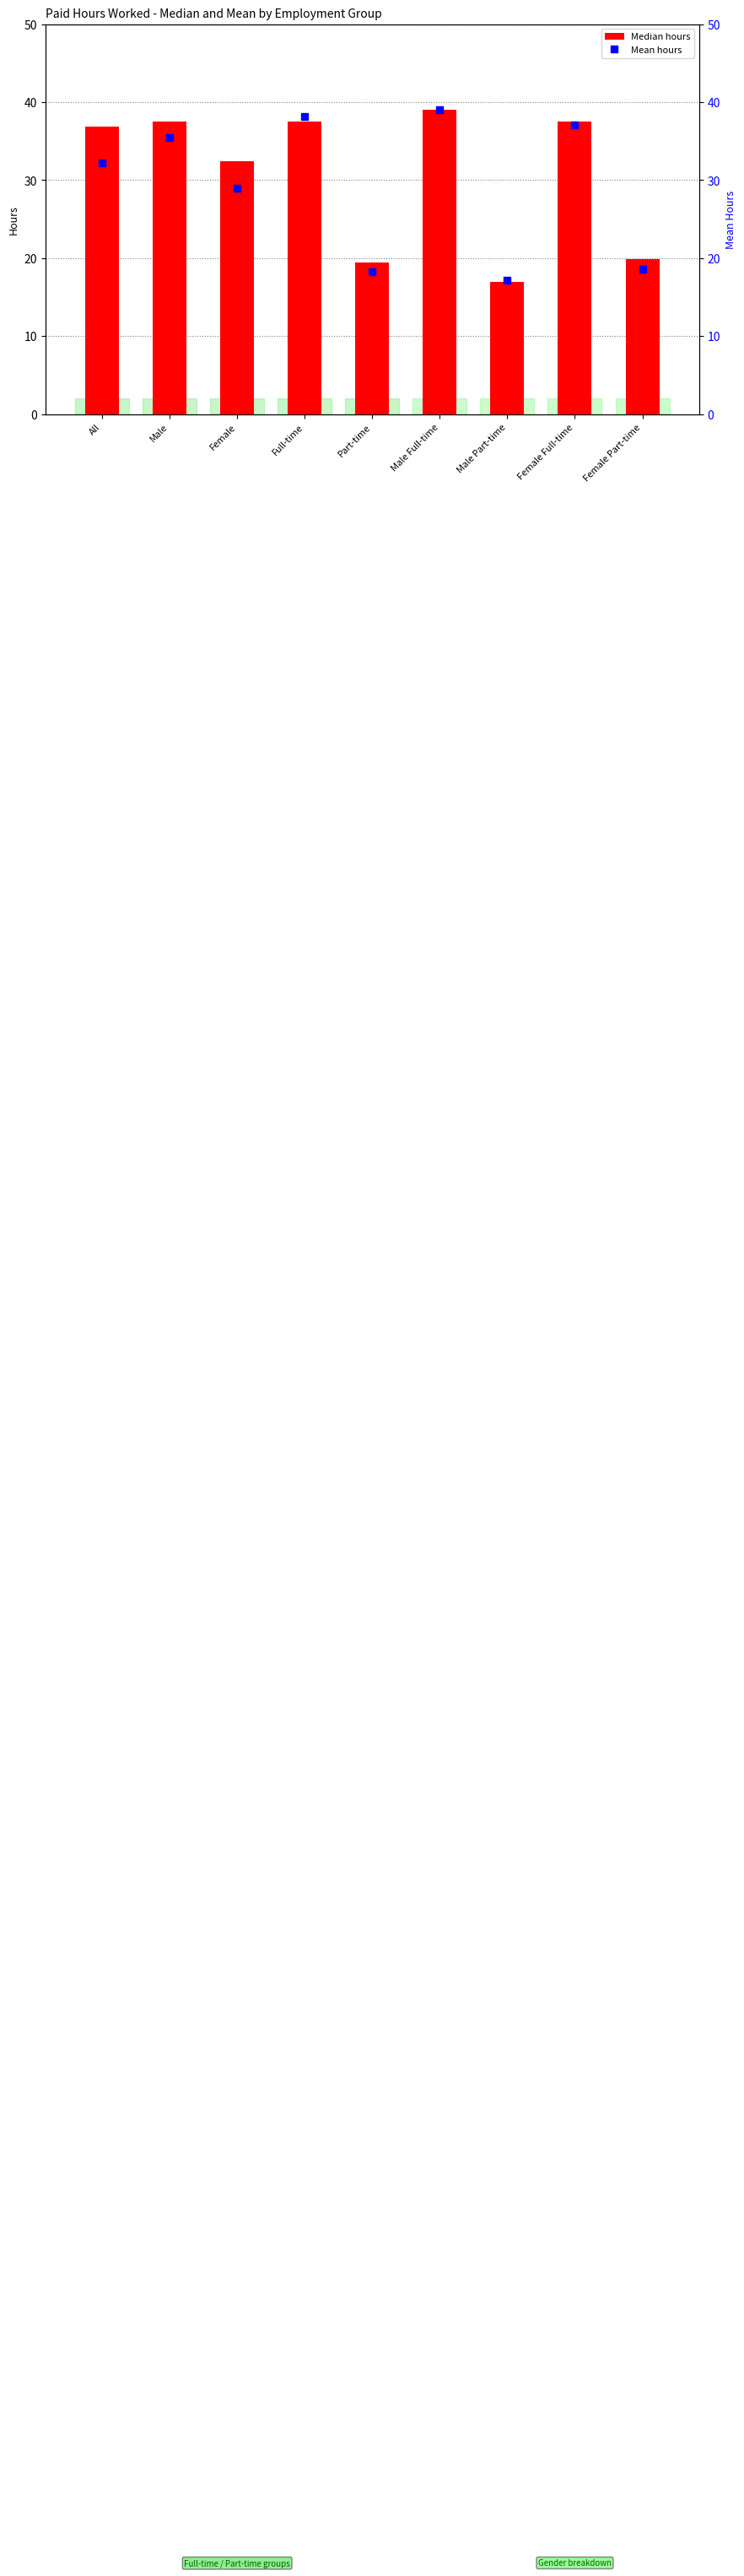

Reading left to right, what are all the values shown in this chart?

Median hours: All=36.9	Male=37.5	Female=32.4	Full-time=37.5	Part-time=19.4	Male Full-time=39.0	Male Part-time=16.9	Female Full-time=37.5	Female Part-time=19.9
Mean hours: All=32.2	Male=35.4	Female=28.9	Full-time=38.2	Part-time=18.2	Male Full-time=39.0	Male Part-time=17.1	Female Full-time=37.1	Female Part-time=18.6